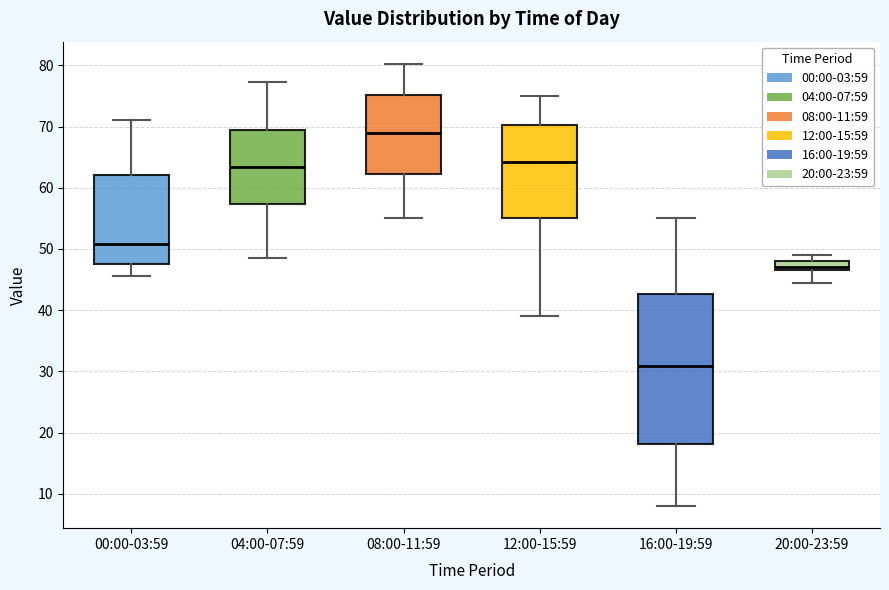

Where does the median line of the box for 16:00-19:59 sit on the y-axis? The values are not printed on the chart, so give them approximately, as read against the axis.

31